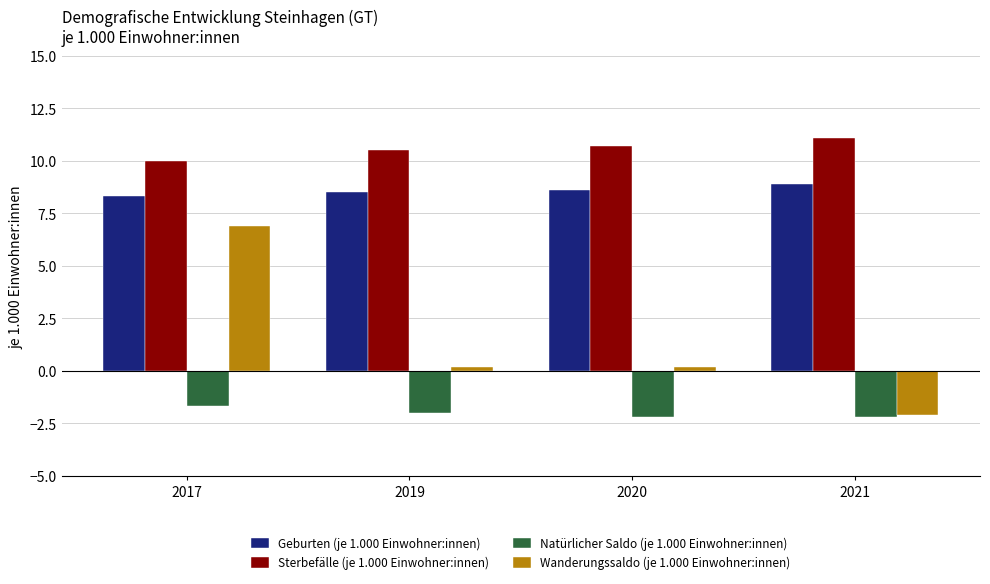

What are all the series names shown in the legend?

Geburten (je 1.000 Einwohner:innen), Sterbefälle (je 1.000 Einwohner:innen), Natürlicher Saldo (je 1.000 Einwohner:innen), Wanderungssaldo (je 1.000 Einwohner:innen)